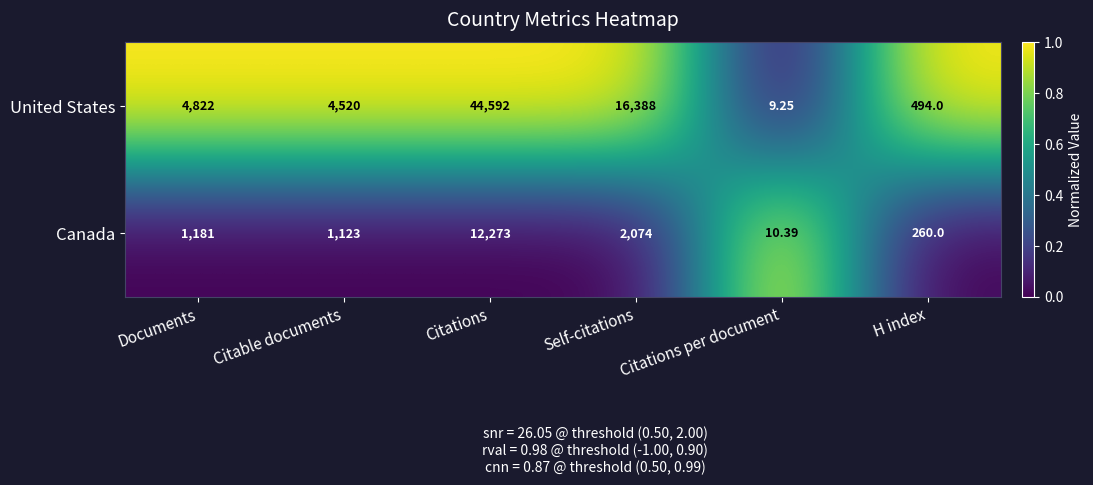

Where is Canada nearest to the value 6141?

Self-citations